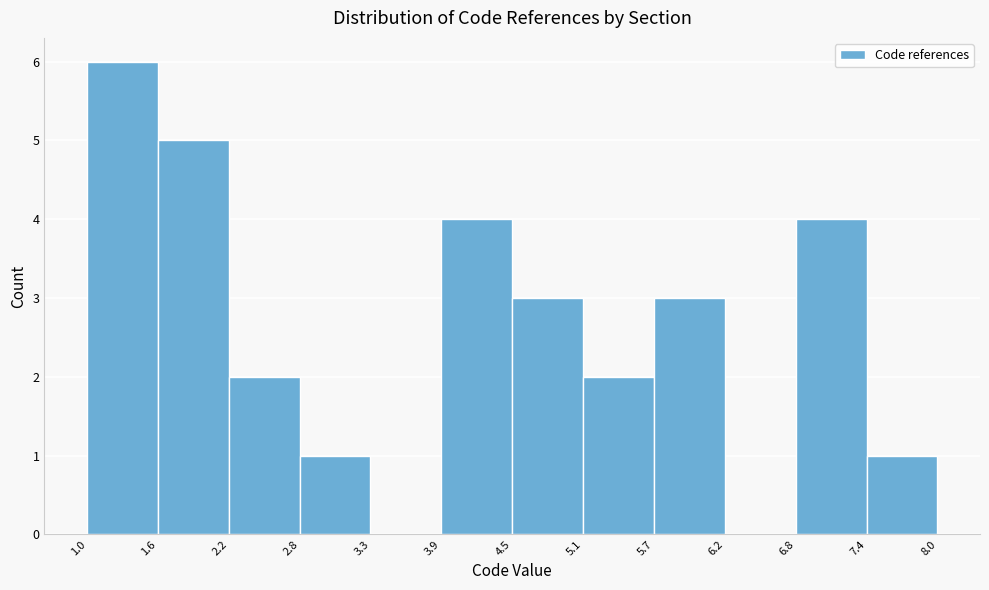

Which range on the x-axis has the tallest bar?

1.0 to 1.6